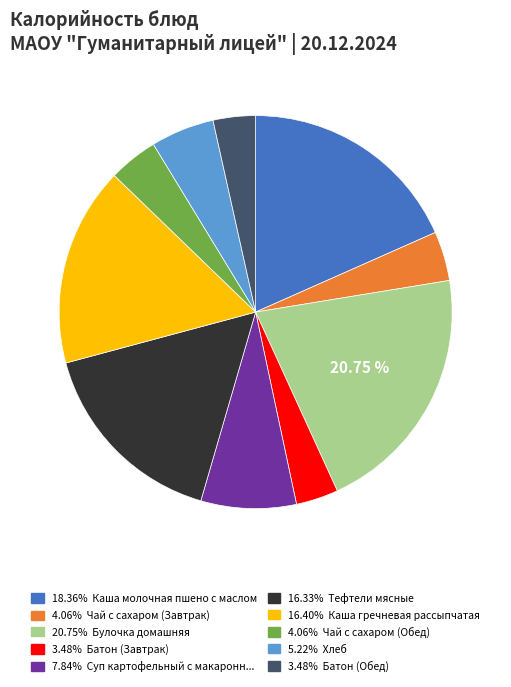

Is there any slice that represents more than half of the pie?

No